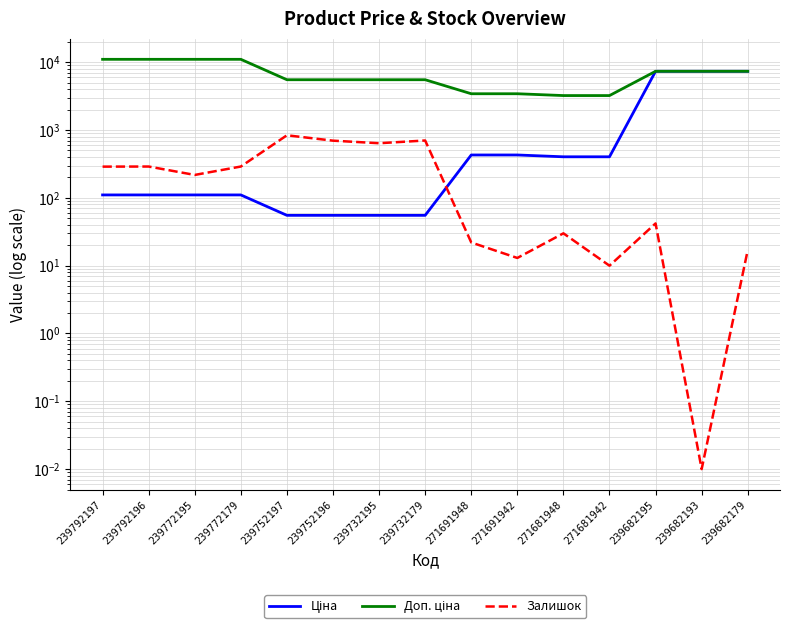

True or false: Залишок has a value of 218.0 at 239772195.

True